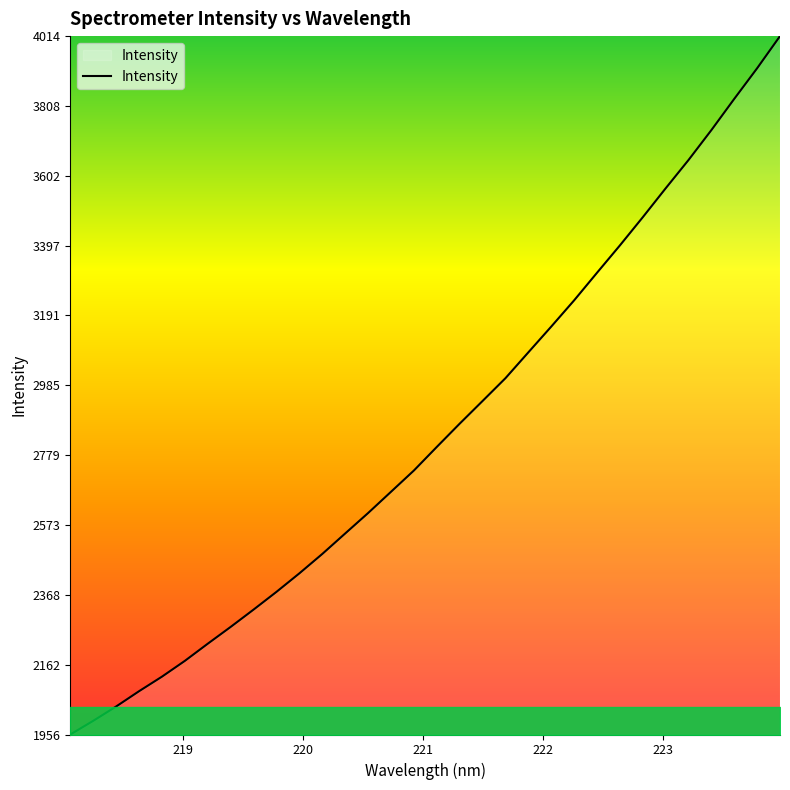

What is the difference between the maximum and minimum values?

2058.2